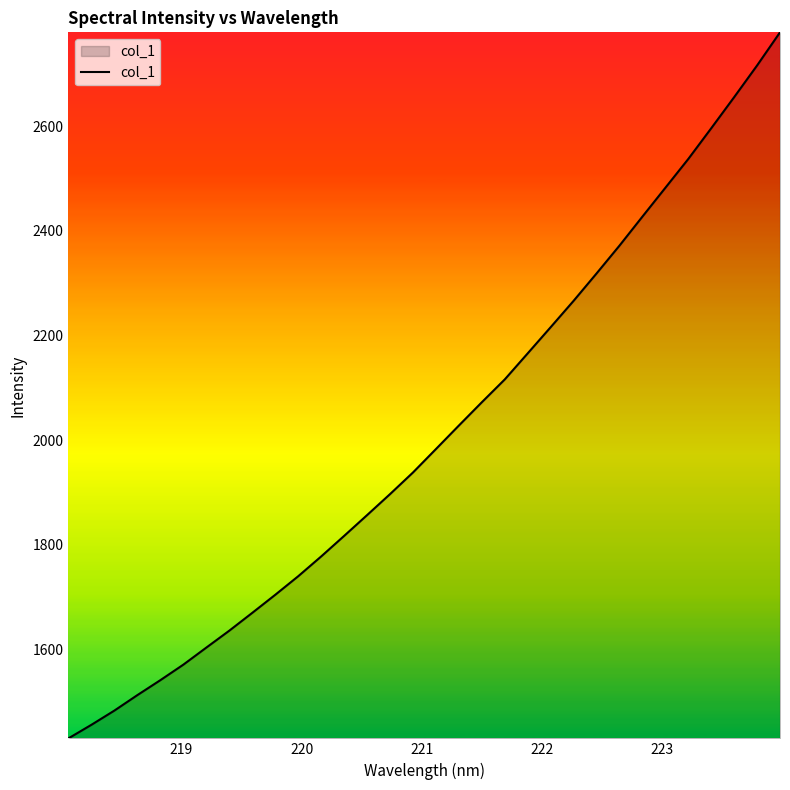

What is the greatest value displayed?

2779.8